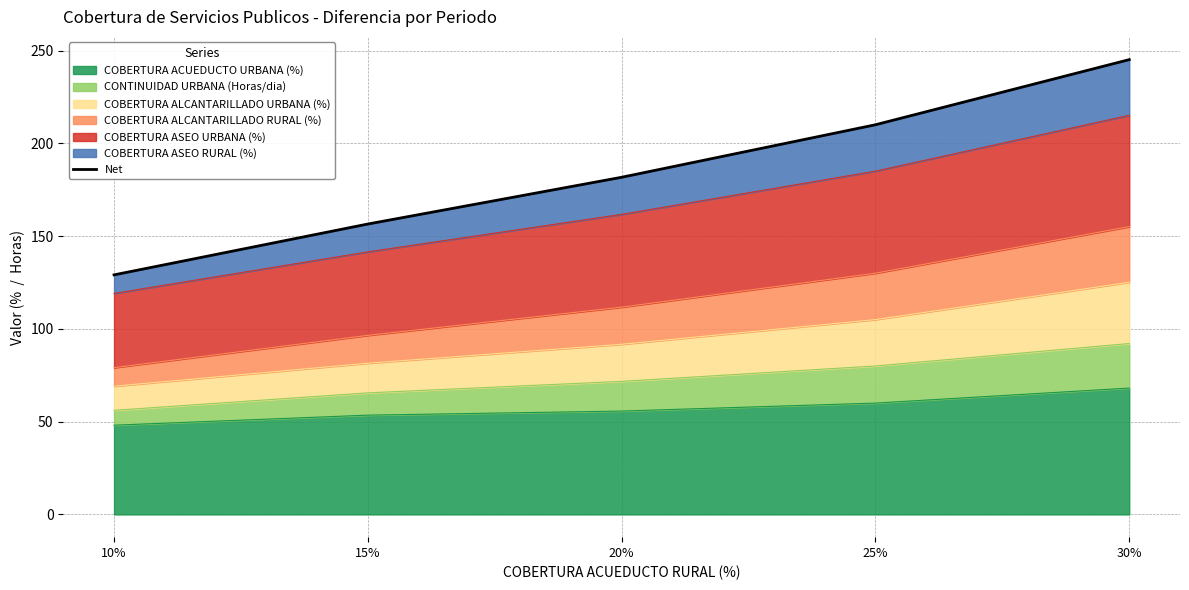

What is the difference between the maximum and minimum values?

116.0